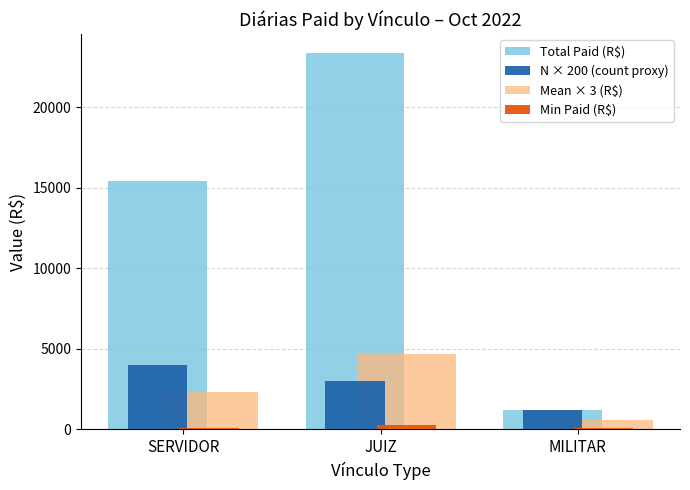

What is the spread (max minus min) of values at SERVIDOR?

15294.8